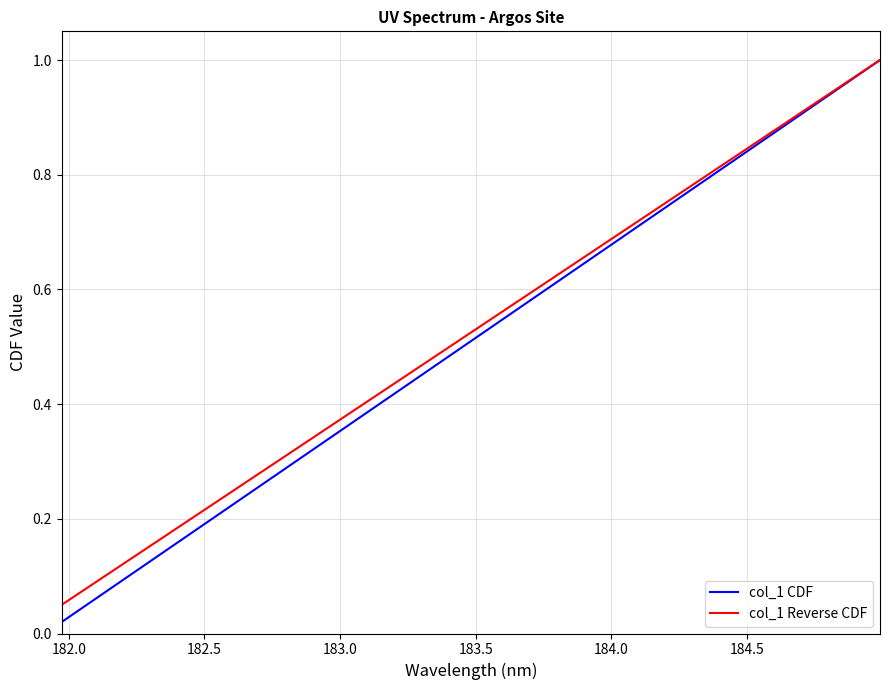

What is the difference between the maximum and minimum values in the col_1 CDF series?

1.0